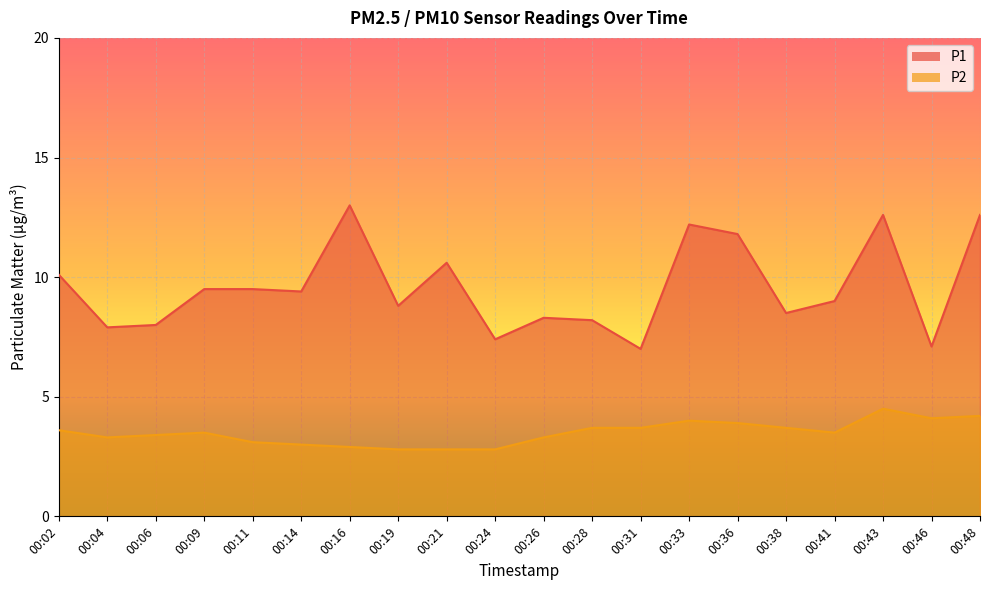

What are all the series names shown in the legend?

P1, P2